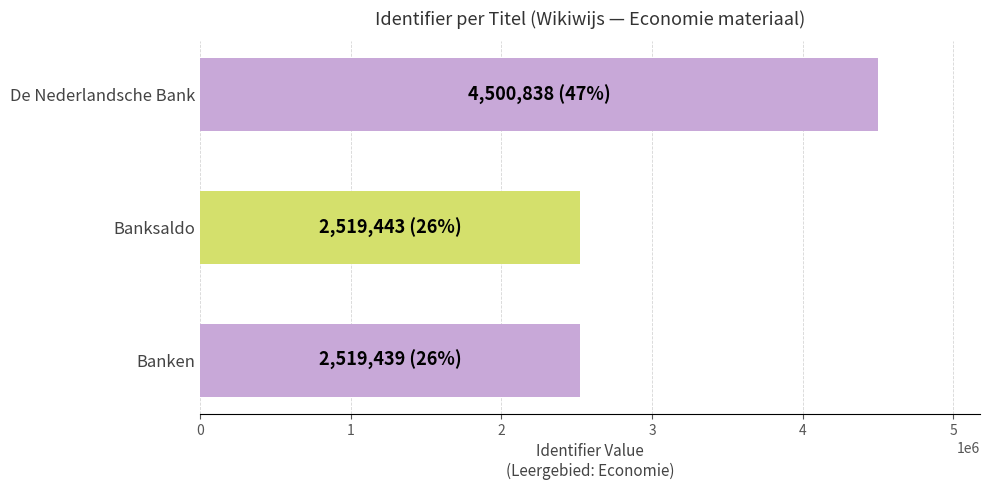

At which label is the value closest to 3510138?

Banksaldo